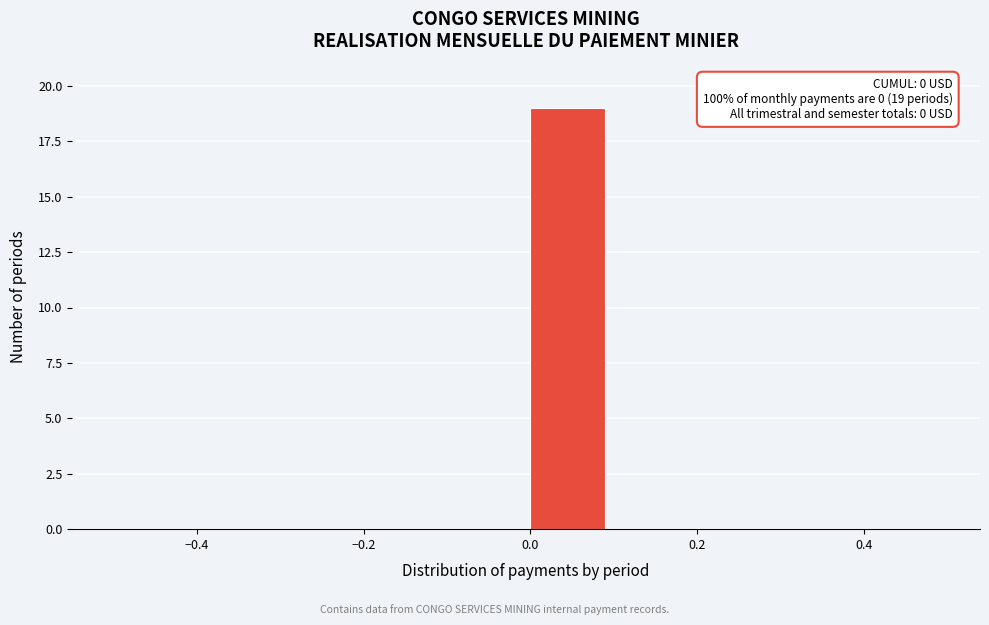

Over which range of the x-axis is the bar tallest?

0.0 to 0.1